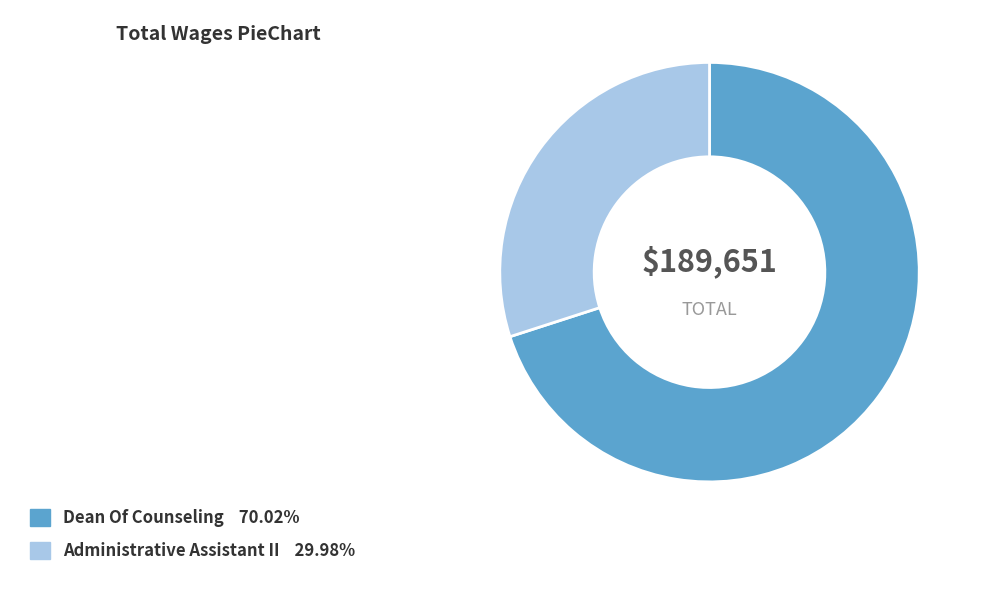

Which slice represents more than half of the pie?

Dean Of Counseling